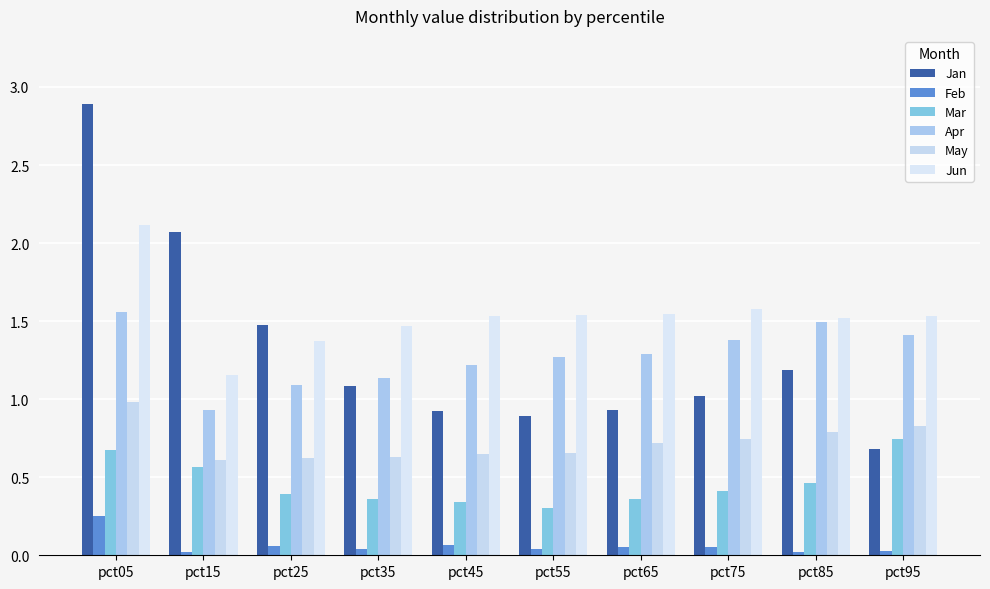

How many groups of bars are there?

10